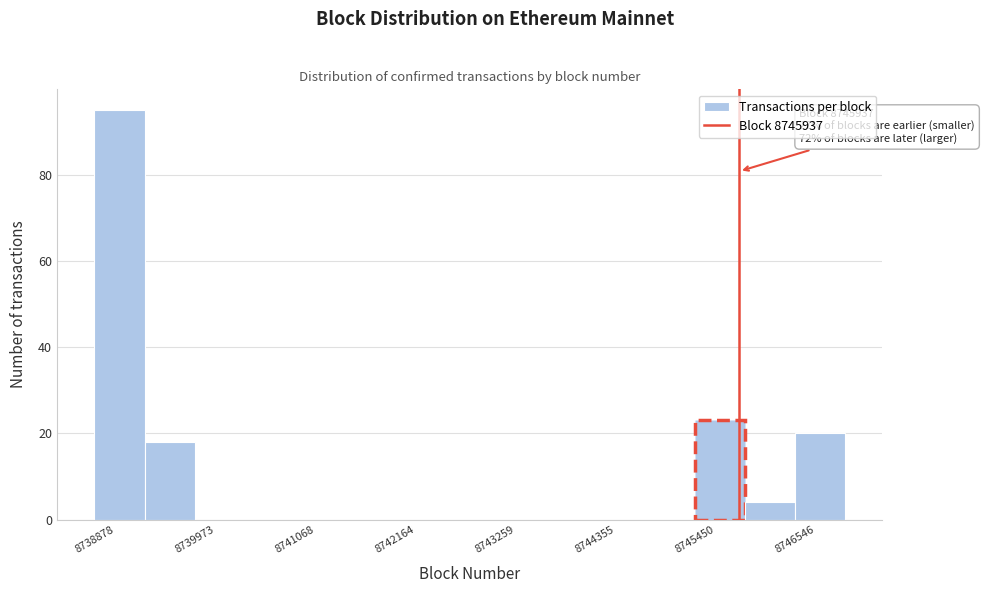

Around what value on the x-axis is the tallest bar? Give the approximate position of its centre, as read against the axis.

8739200